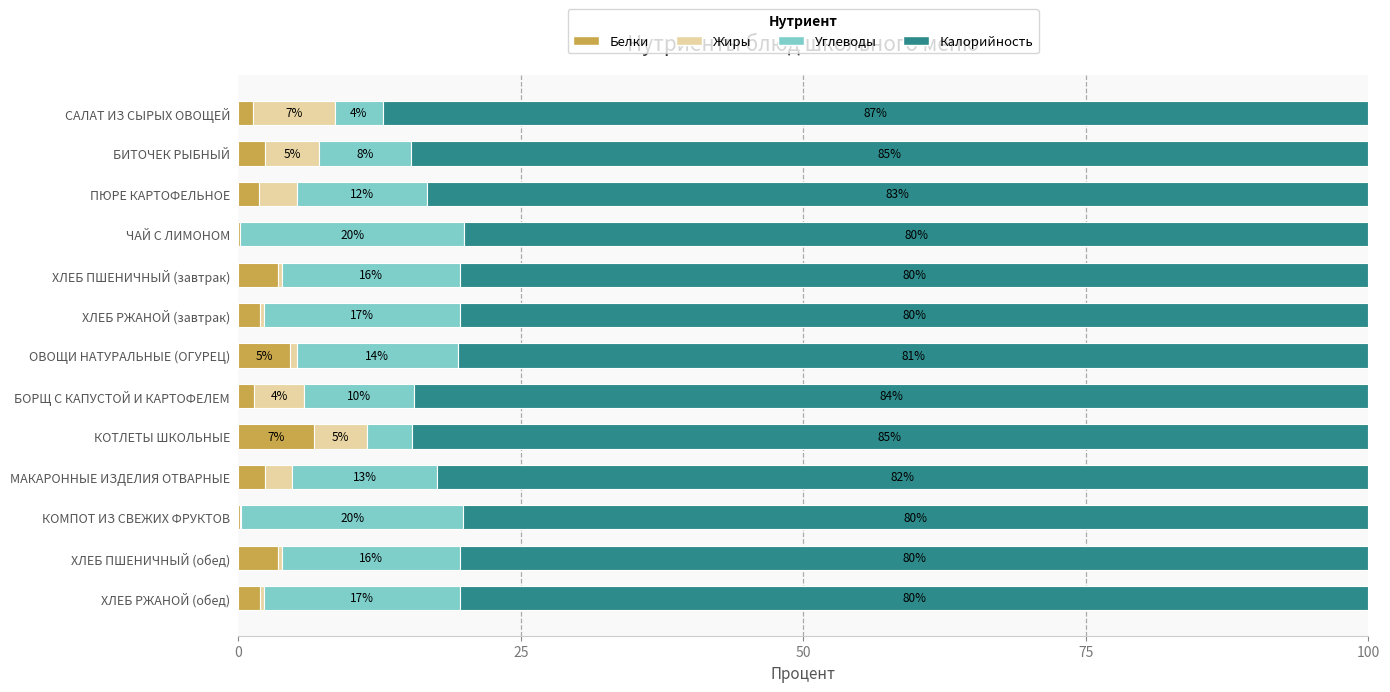

What is the average value of the Калорийность series?

82.2